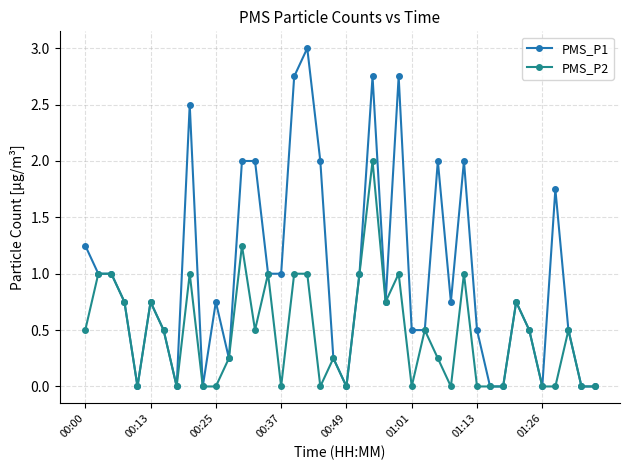

Which series has the widest spread of values?

PMS_P1